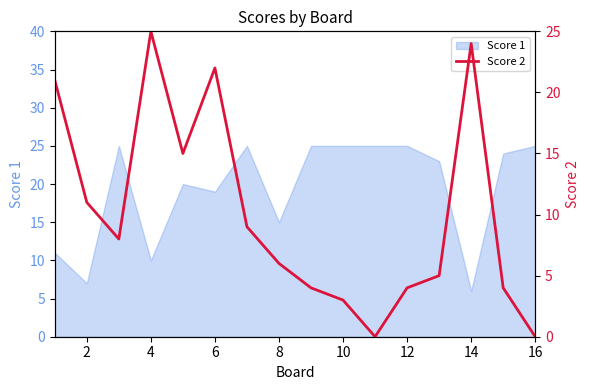

True or false: Score 1 has a value of 27 at 6.

False